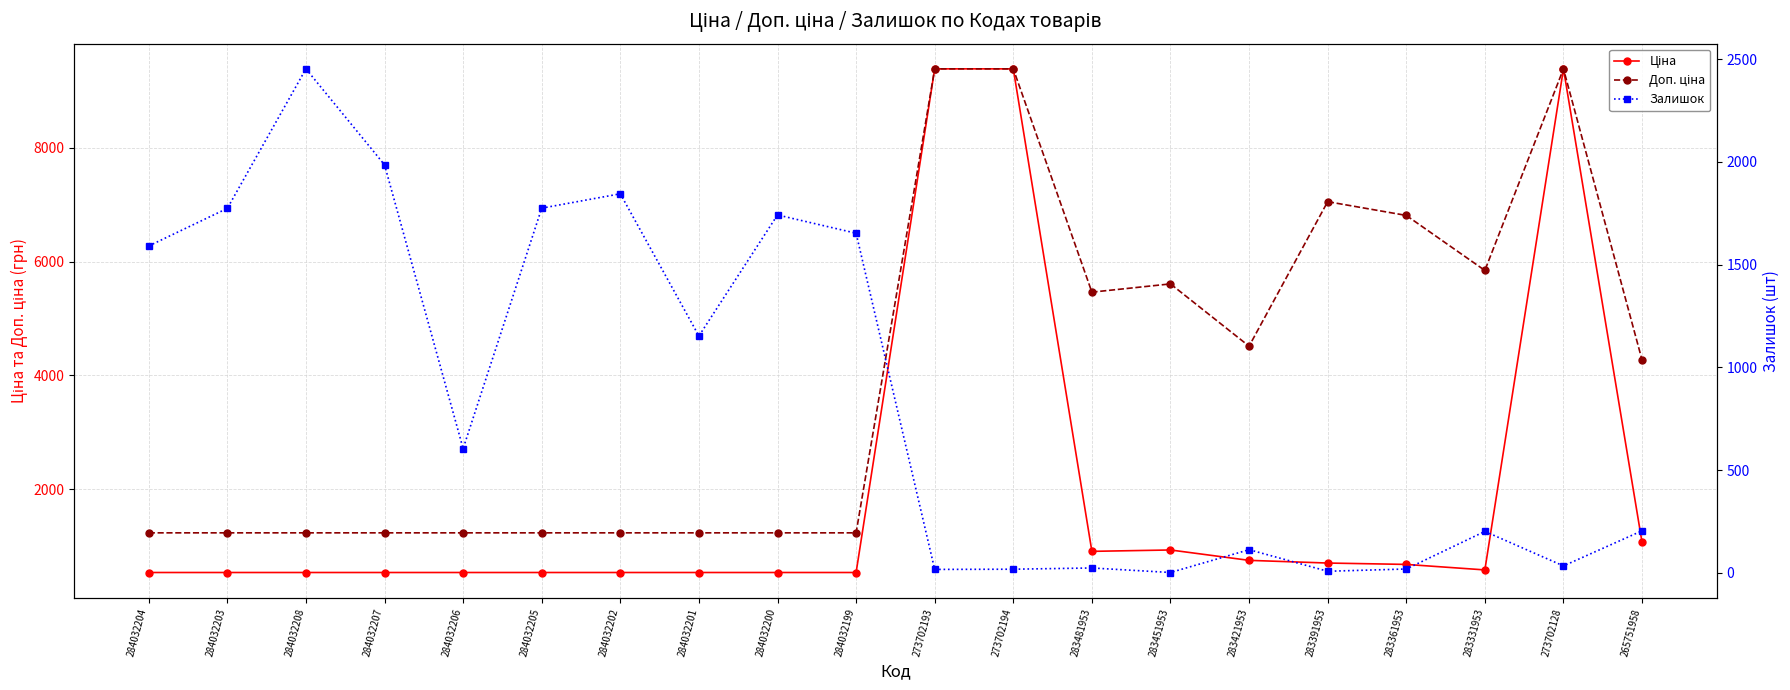

Does the chart display data point markers on the line(s)?

Yes